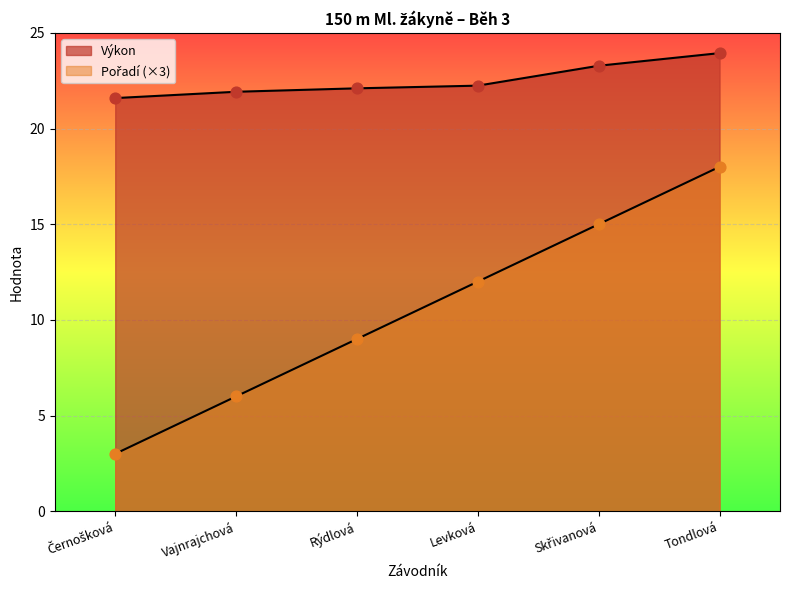

Which series contains the lowest Y value?

Pořadí